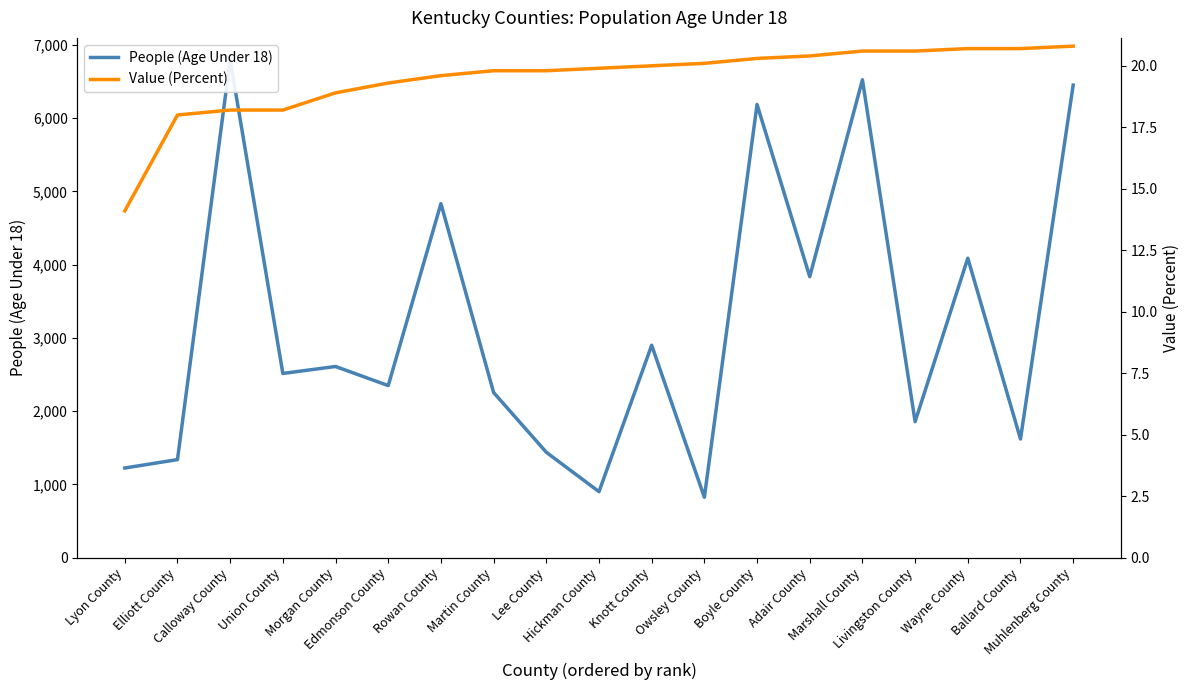

How many data points in People (Age Under 18) are less than 2514?

9